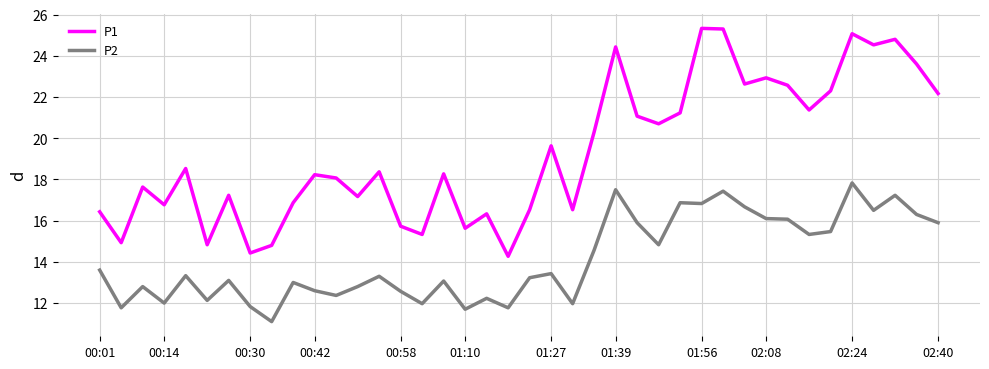

What is the lowest value of the P1 series?

14.3